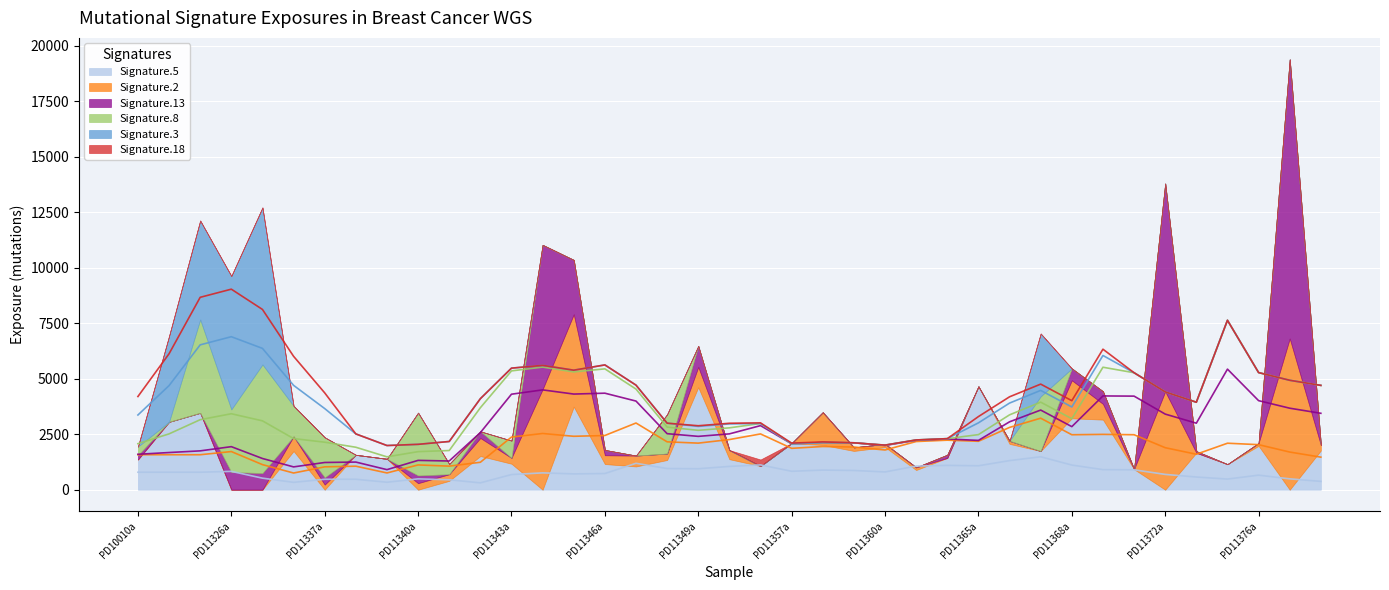

True or false: Signature.13 has a value of 7294 at PD11379a.

False